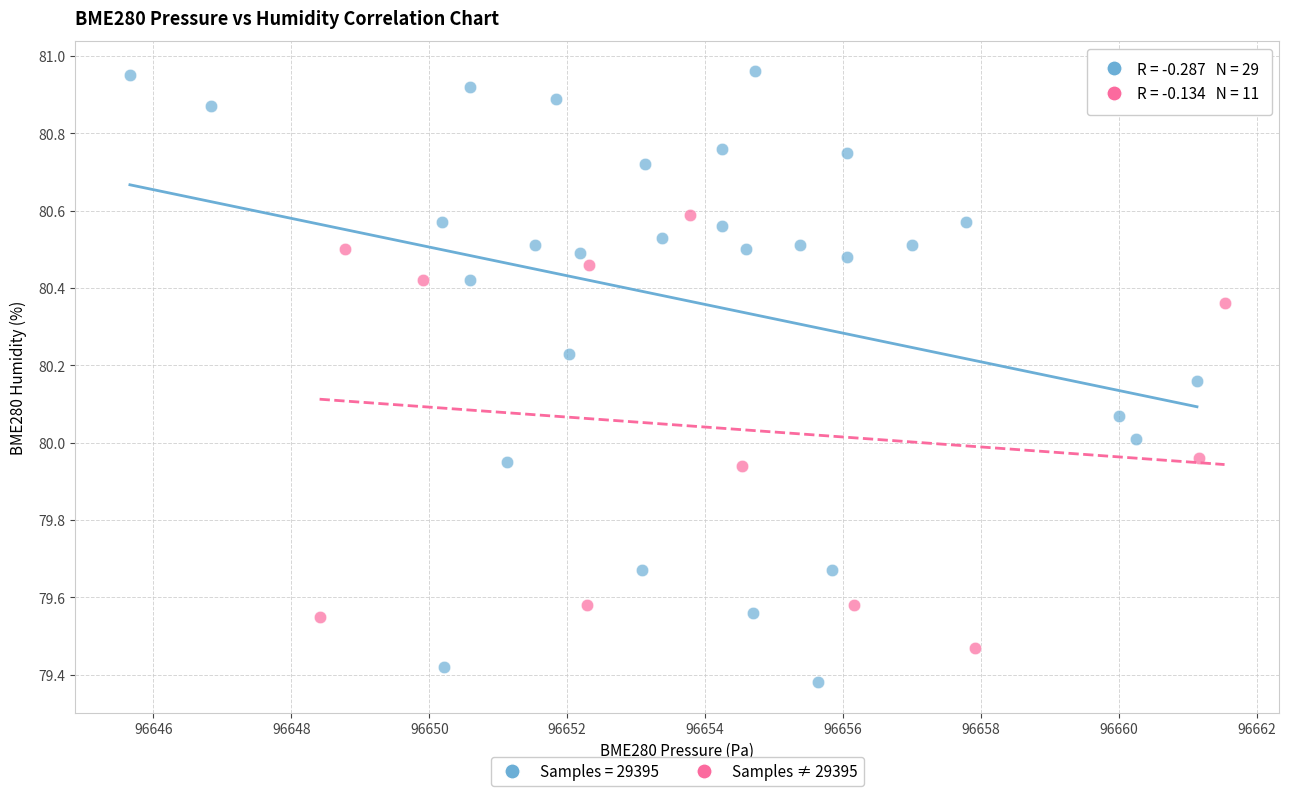

Which series contains the highest Y value?

Samples = 29395